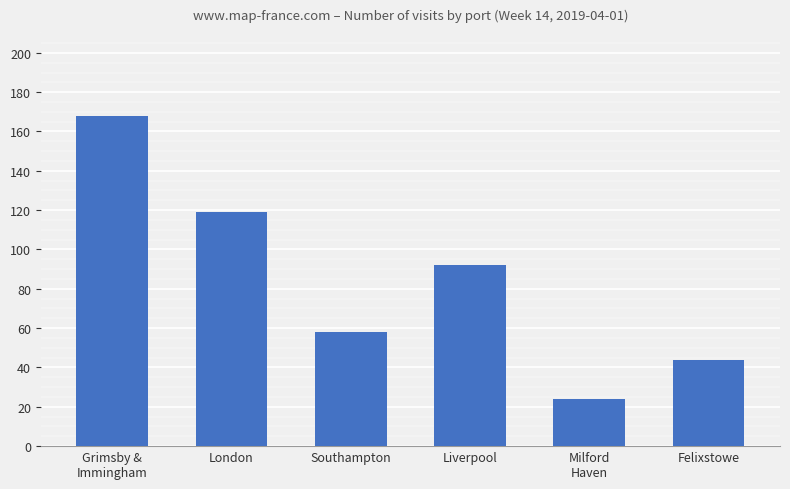

Reading left to right, transcribe all the data shown in this chart.

Grimsby &
Immingham=168	London=119	Southampton=58	Liverpool=92	Milford
Haven=24	Felixstowe=44